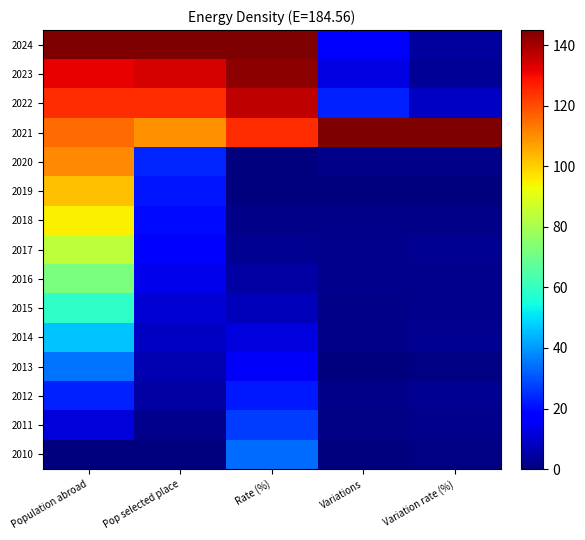

At Variation rate (%), list the series in order from largest to smallest.

2021, 2022, 2024, 2023, 2014, 2012, 2017, 2016, 2011, 2015, 2018, 2020, 2010, 2013, 2019